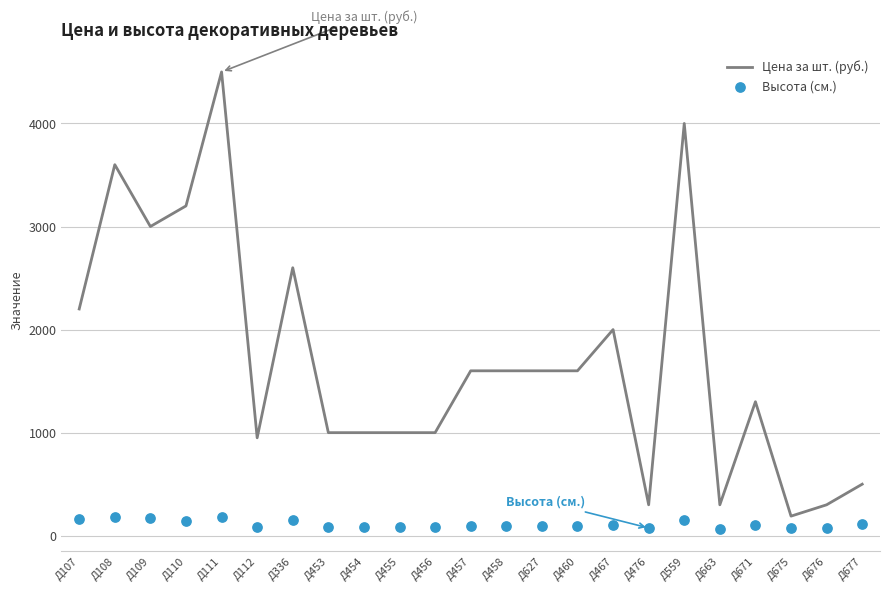

Which series contains the lowest Y value?

Высота (см.)